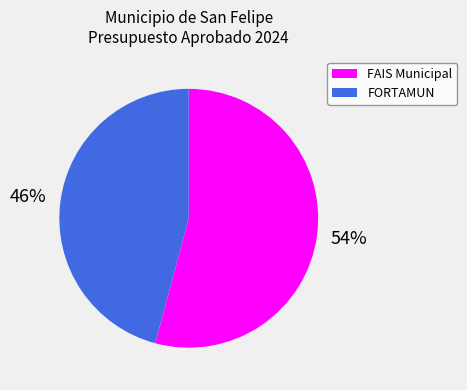

True or false: FORTAMUN accounts for 46% of the total.

True